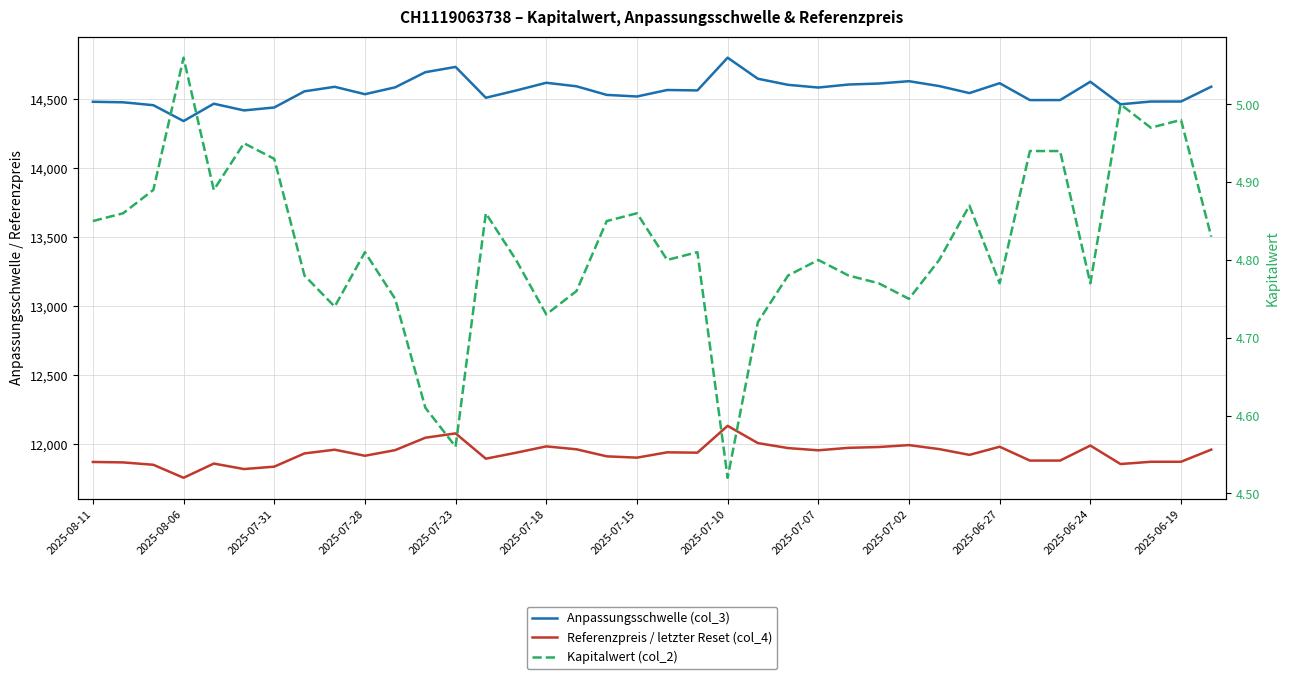

What is the difference between the highest and lowest values at 25?

14601.6